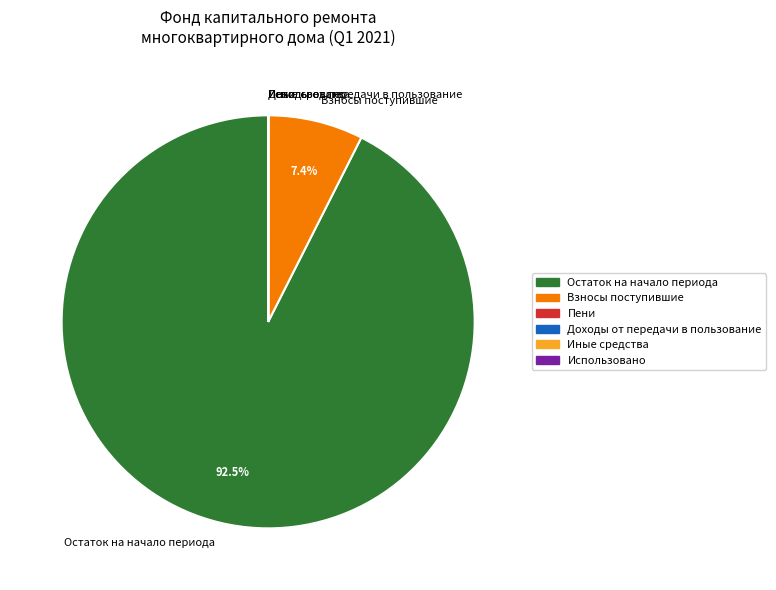

What is the majority slice?

Остаток на начало периода